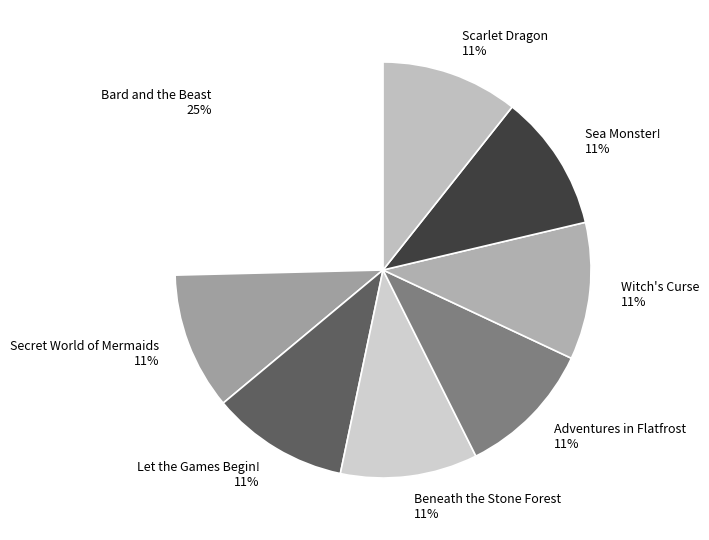

Between Bard and the Beast and Let the Games Begin!, which is larger?

Bard and the Beast